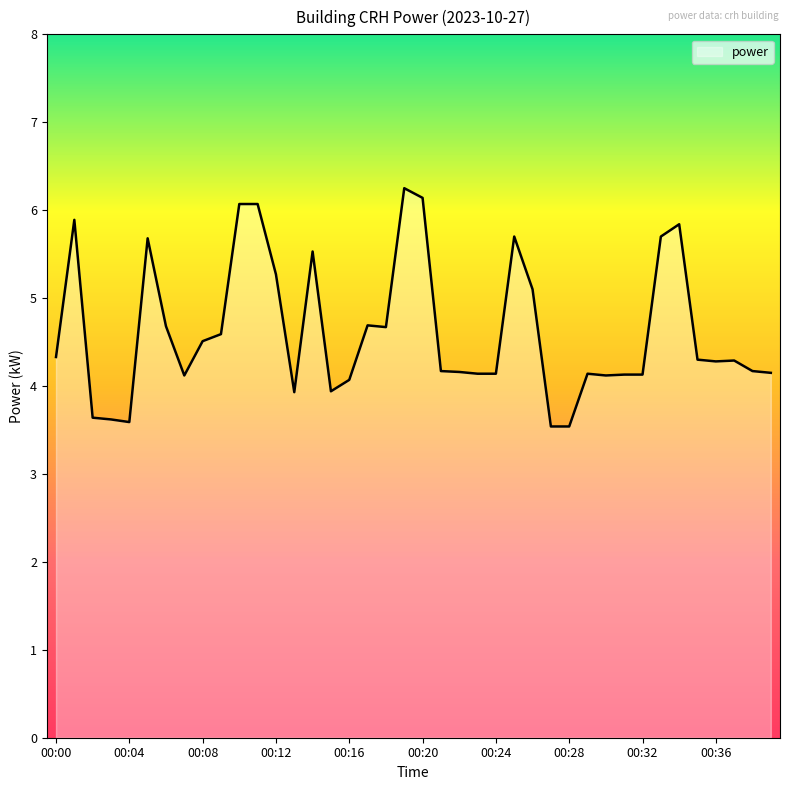

What is the difference between the maximum and minimum values?

2.7